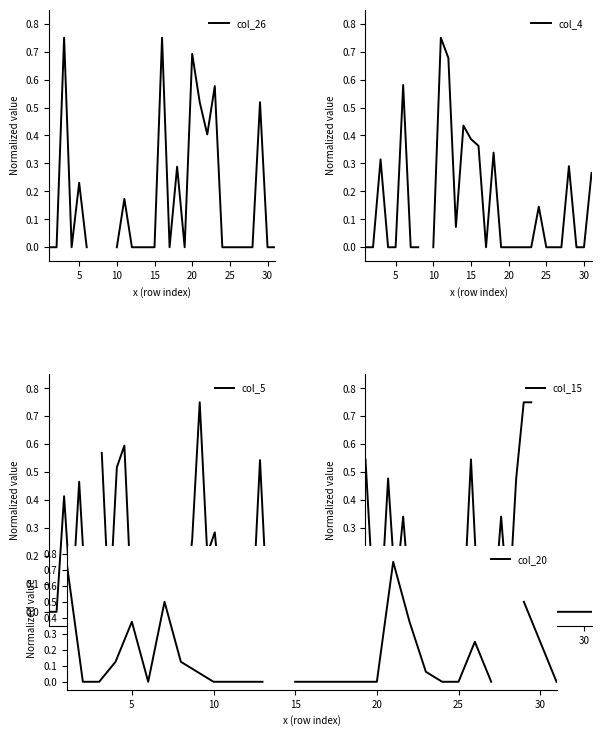

True or false: col_4 has more than 2 interior local peaks.

True